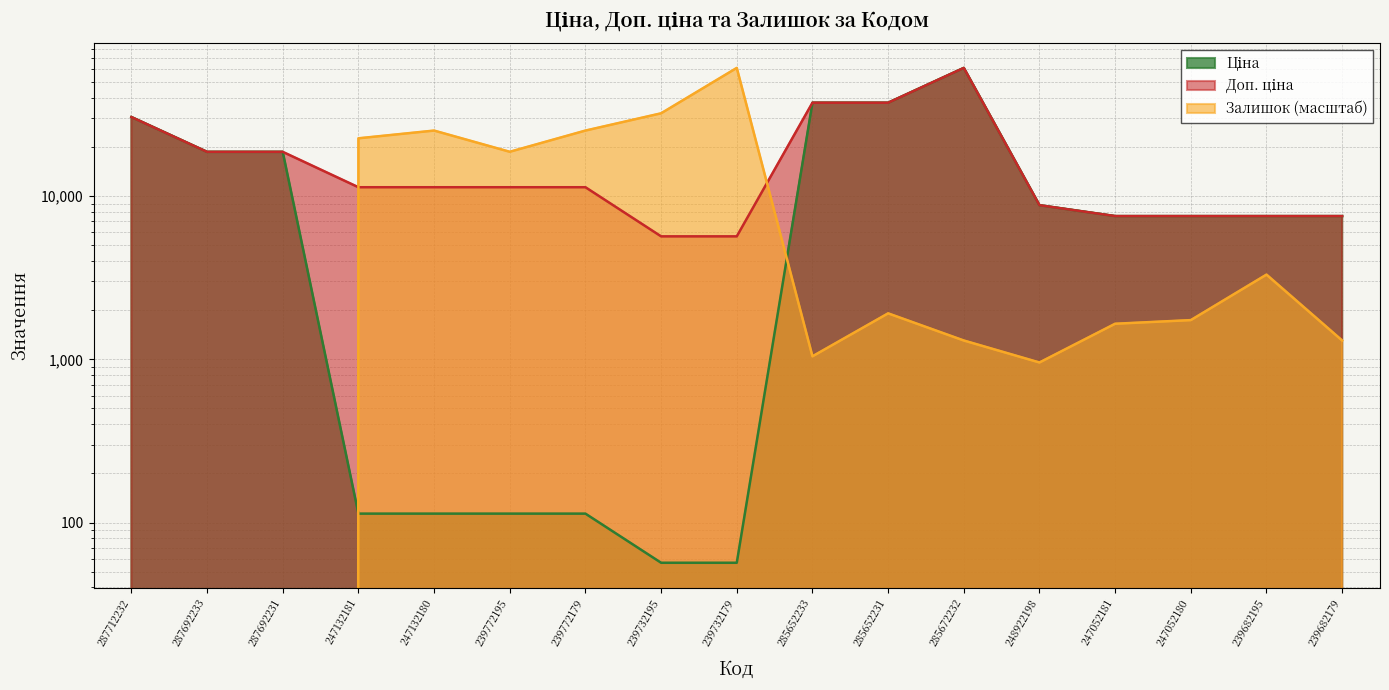

What is the sum of all Залишок values?

198113.0